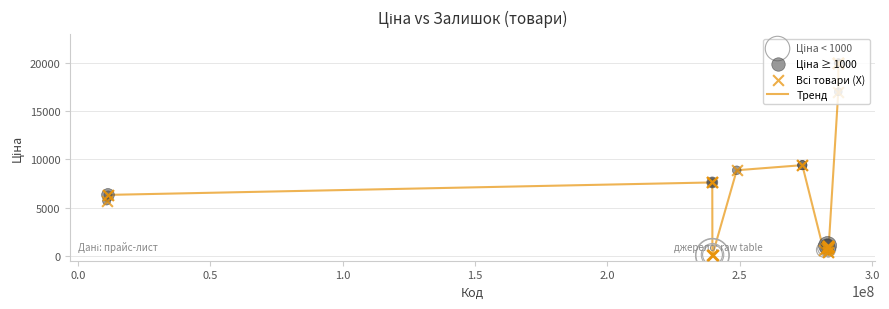

What is the maximum value shown in the chart?

19964.2